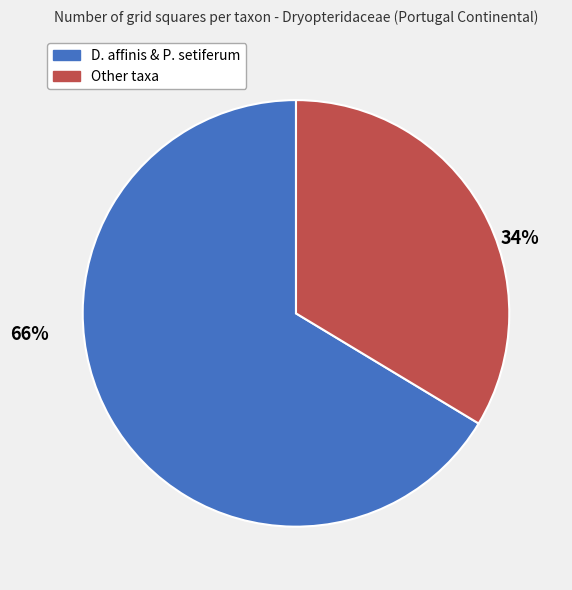

How many slices are in this pie chart?

2